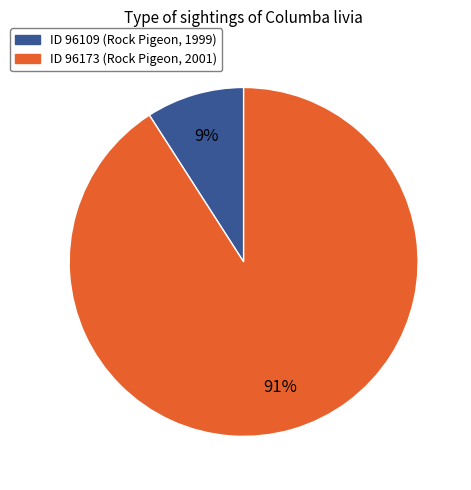

Is there a majority slice in this chart?

Yes